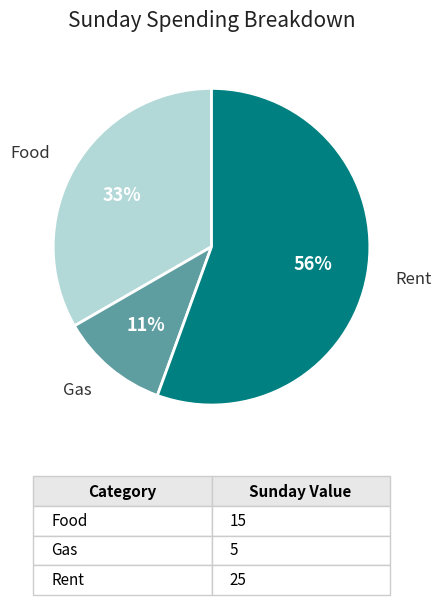

How many slices are in this pie chart?

3